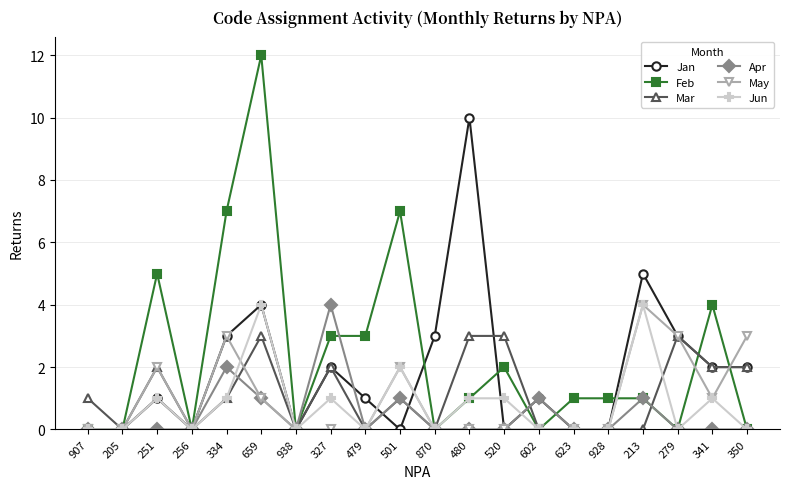

What is the label of the 19th point from the left?

341